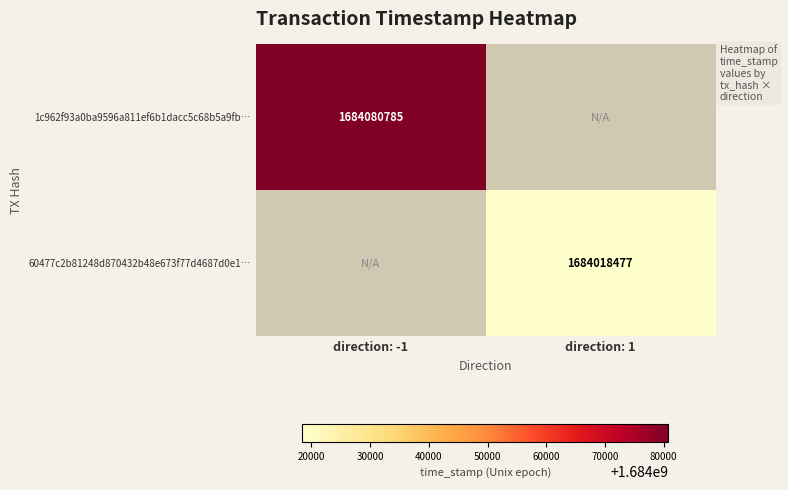

True or false: 60477c2b81248d870432b48e673f77d4687d0e1… has a value of 1684018477 at direction: 1.

True